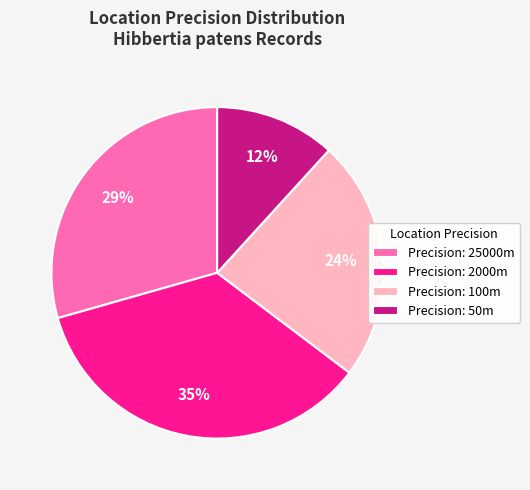

Is Precision: 25000m the majority of the pie?

No